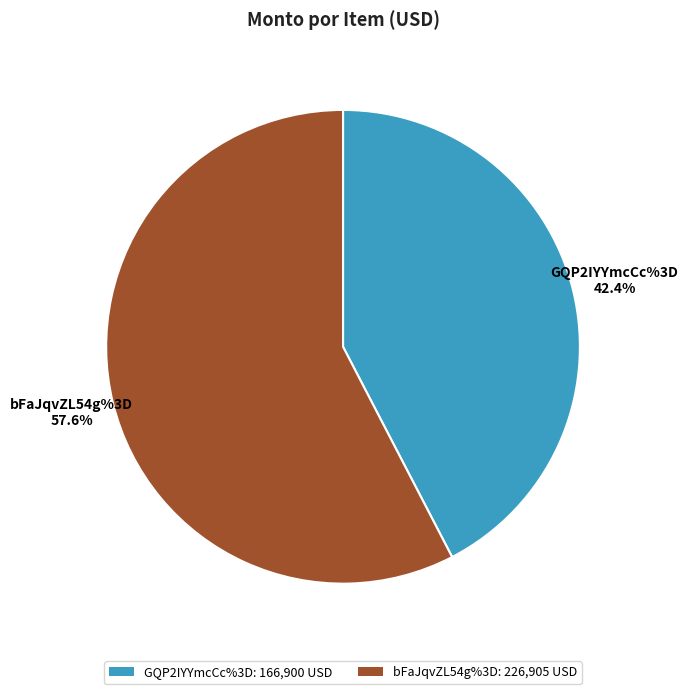

To the nearest percent, what is the combined percentage of bFaJqvZL54g%3D and GQP2IYYmcCc%3D?

100%